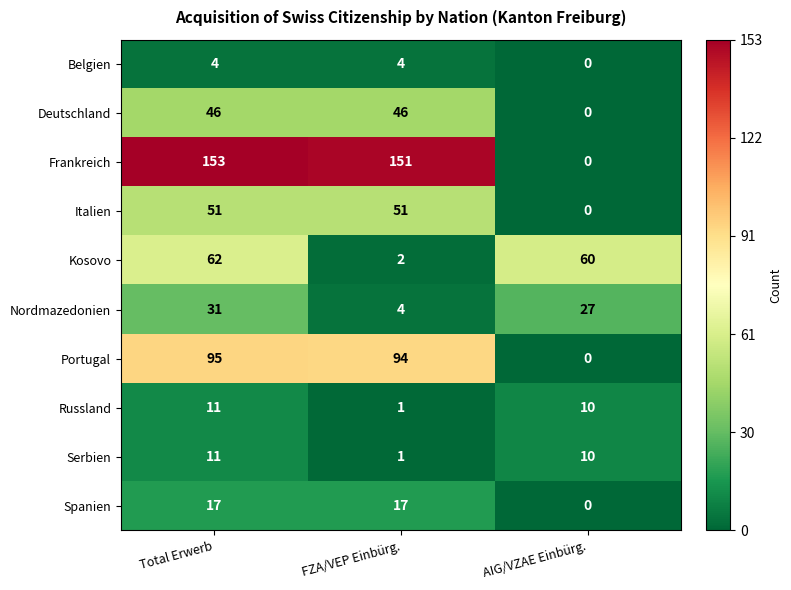

Is the value of Spanien at Total Erwerb greater than the value of Serbien at FZA/VEP Einbürg.?

Yes